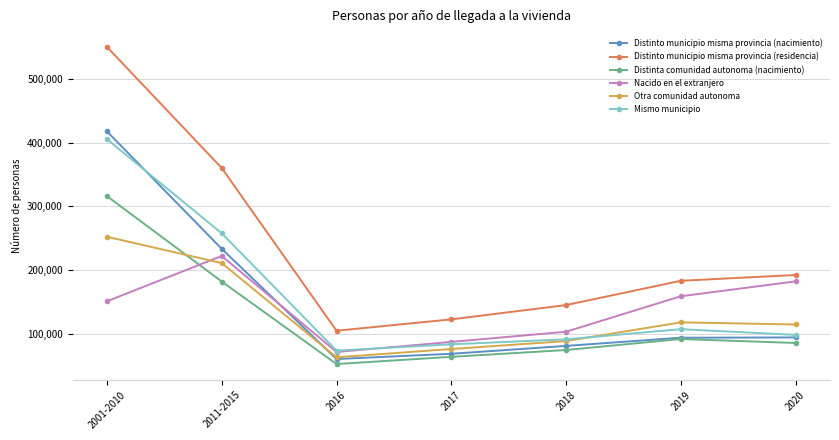

How many lines are shown in the chart?

6